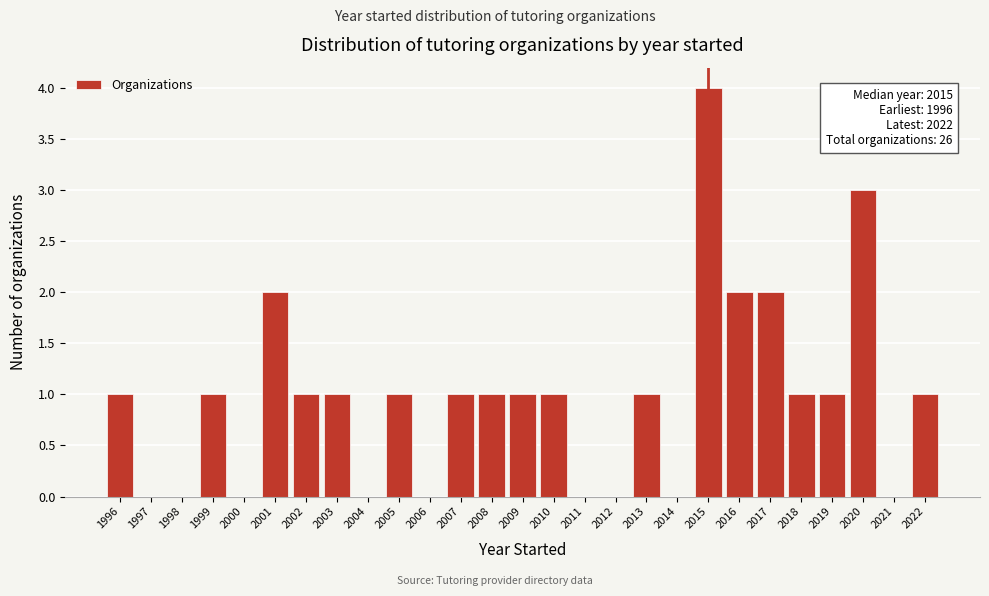

Over which range of the x-axis is the bar tallest?

2014.5 to 2015.5